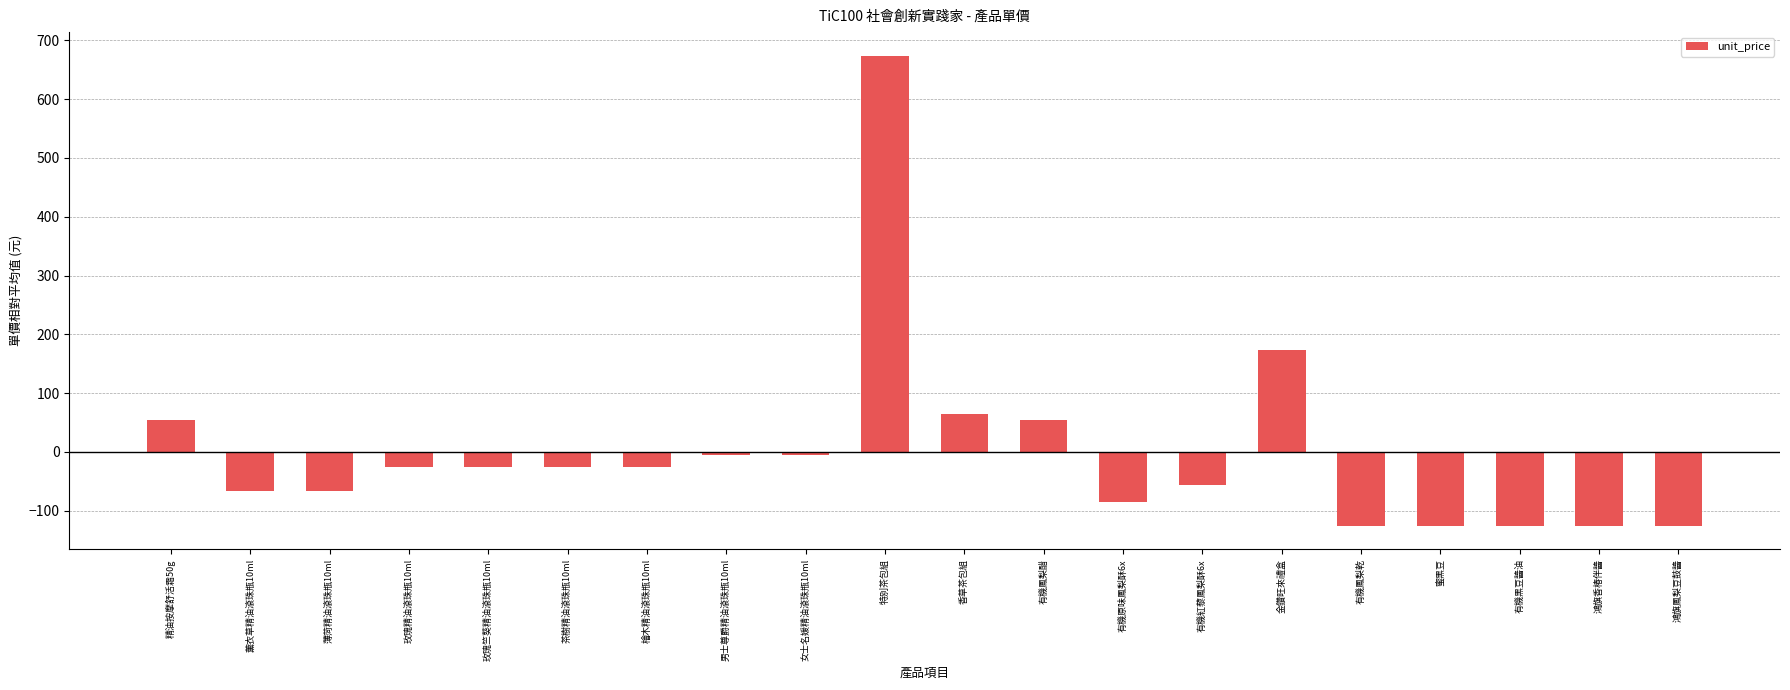

At which category does the chart reach its peak across all series?

特別茶包組